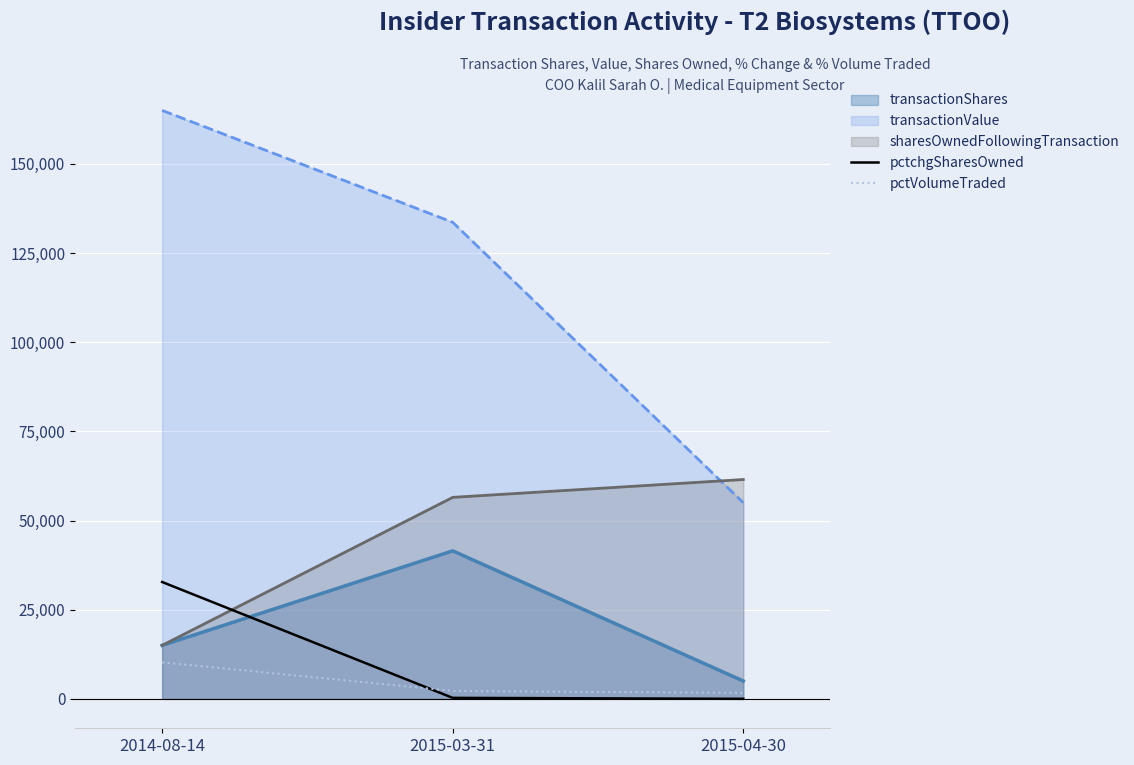

Which series changed the most between 2015-03-31 and 2015-04-30?

transactionValue